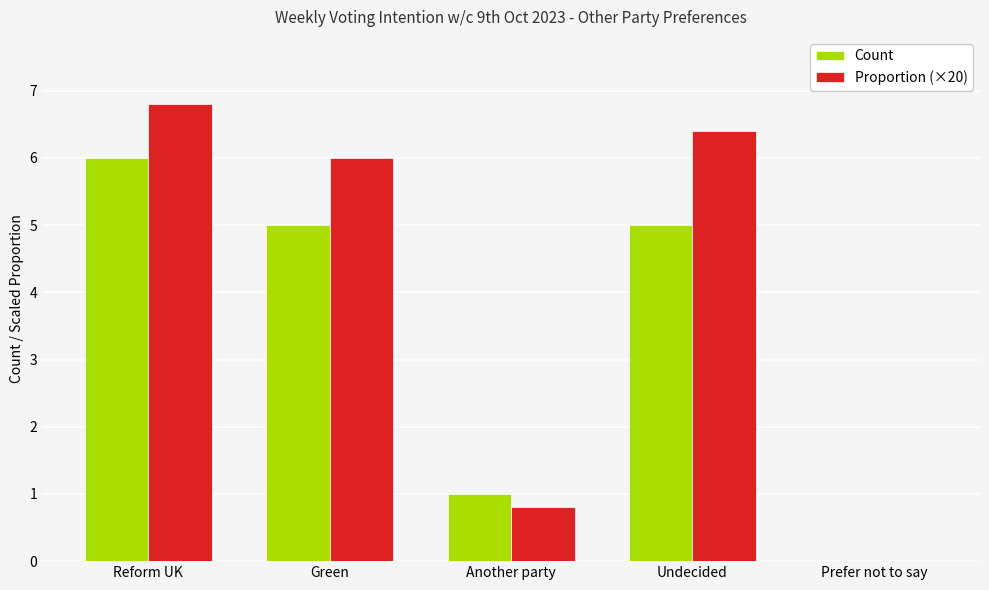

Which series has the largest total across all categories?

Proportion (×20)